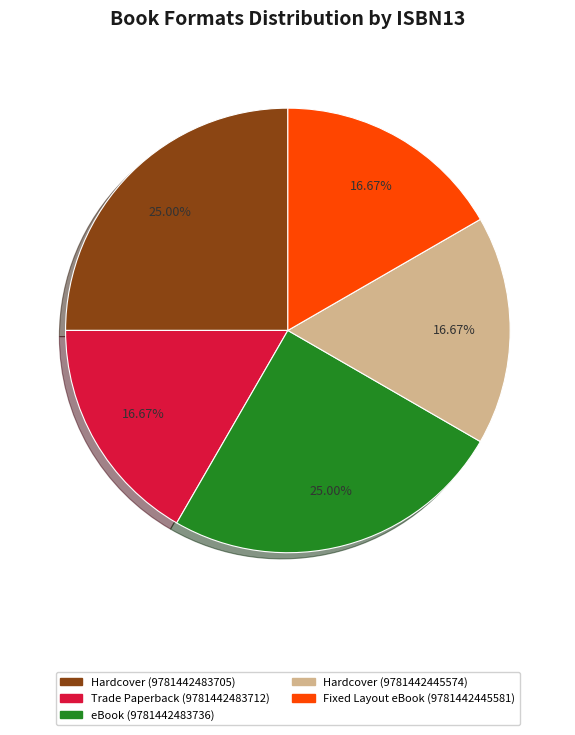

Is there a majority slice in this chart?

No